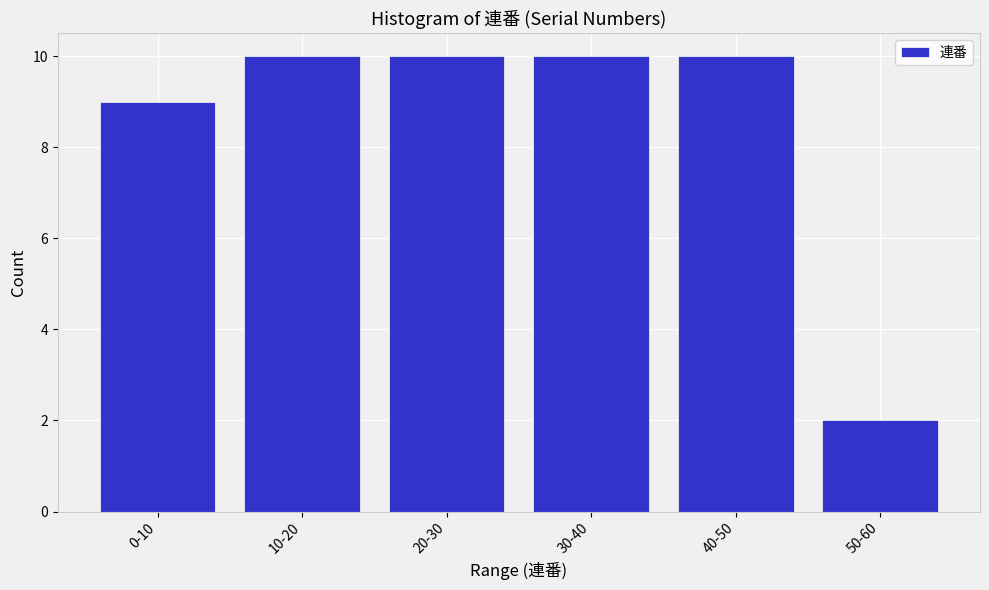

Reading left to right, extract all data points from this chart.

9	10	10	10	10	2